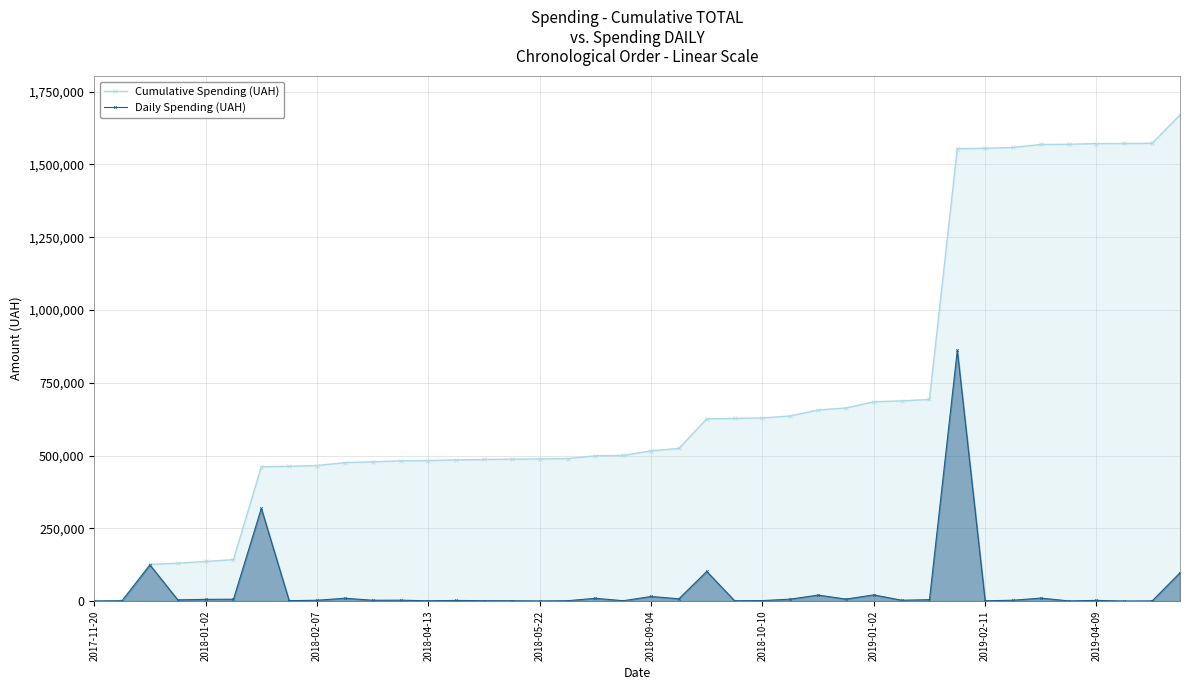

At which category is the sum across all series the highest?

31